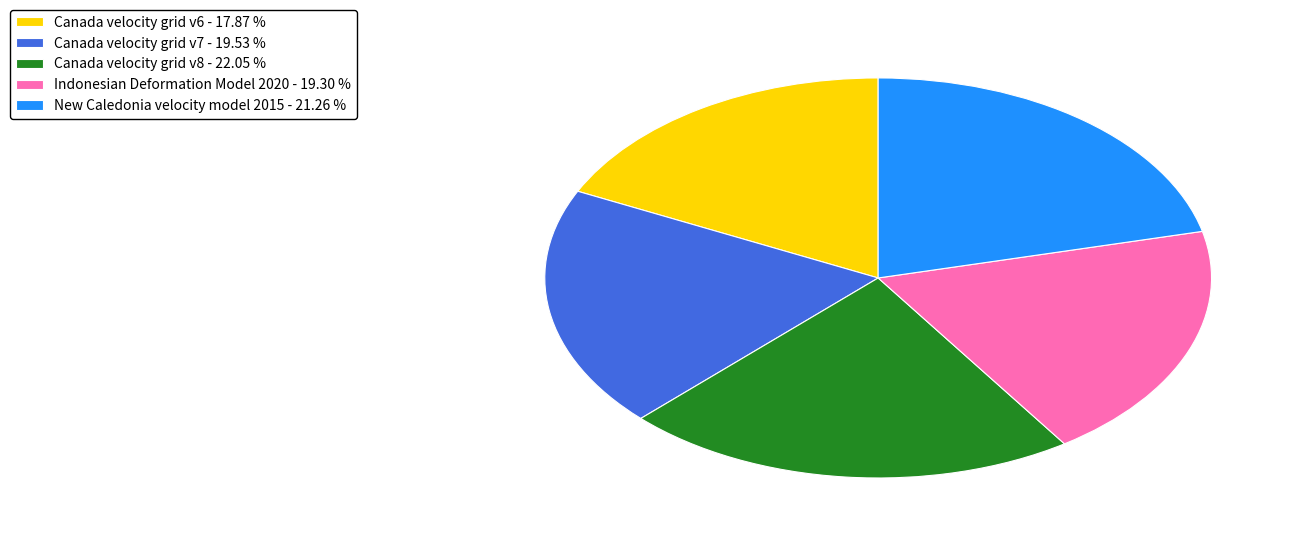

Combined, do Canada velocity grid v8 - 22.05 % and Indonesian Deformation Model 2020 - 19.30 % account for over 50%?

No